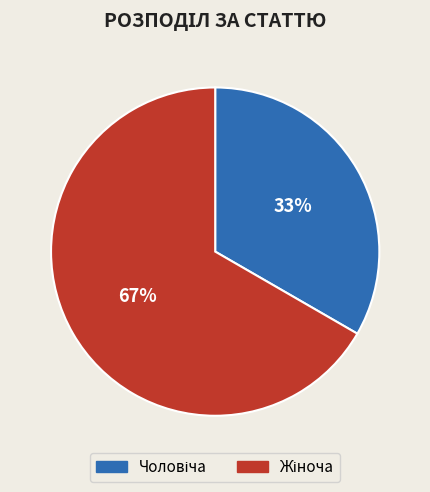

Is there any slice that represents more than half of the pie?

Yes